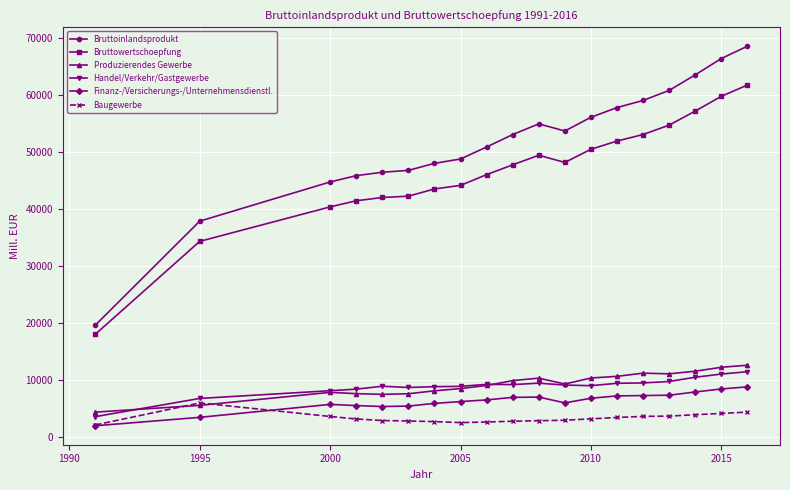

Which series has the largest total across all categories?

Bruttoinlandsprodukt